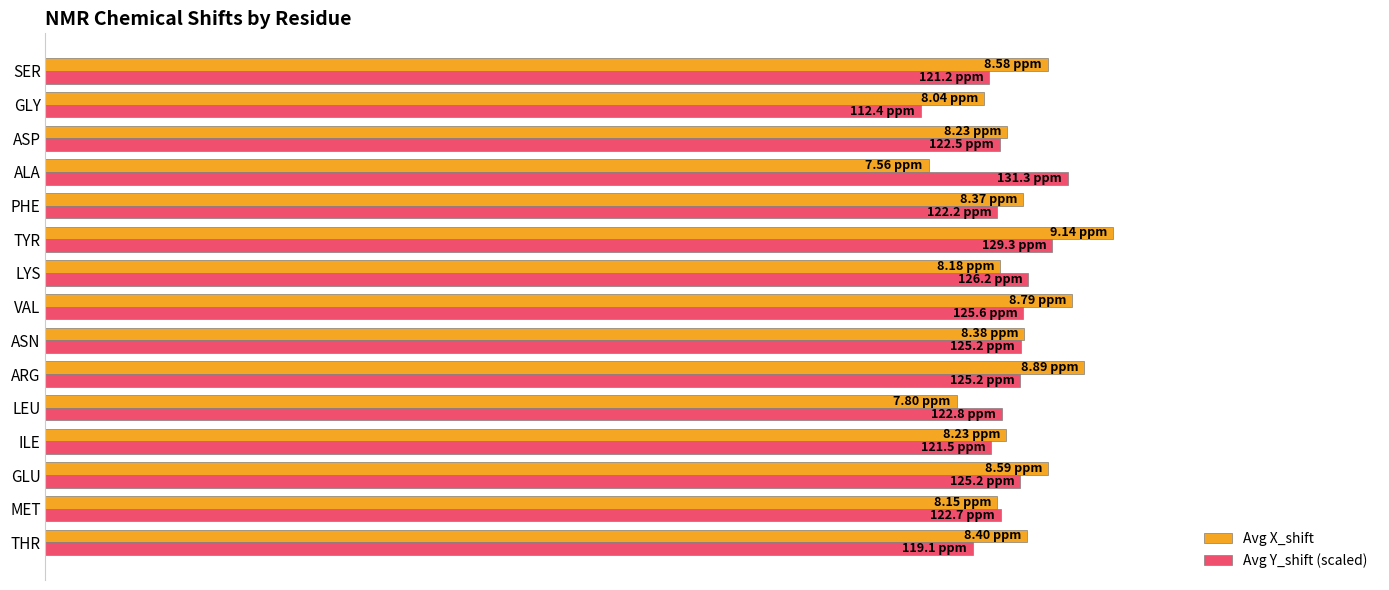

Rank the series by their maximum value, from highest to lowest.

Avg X_shift, Avg Y_shift (scaled)